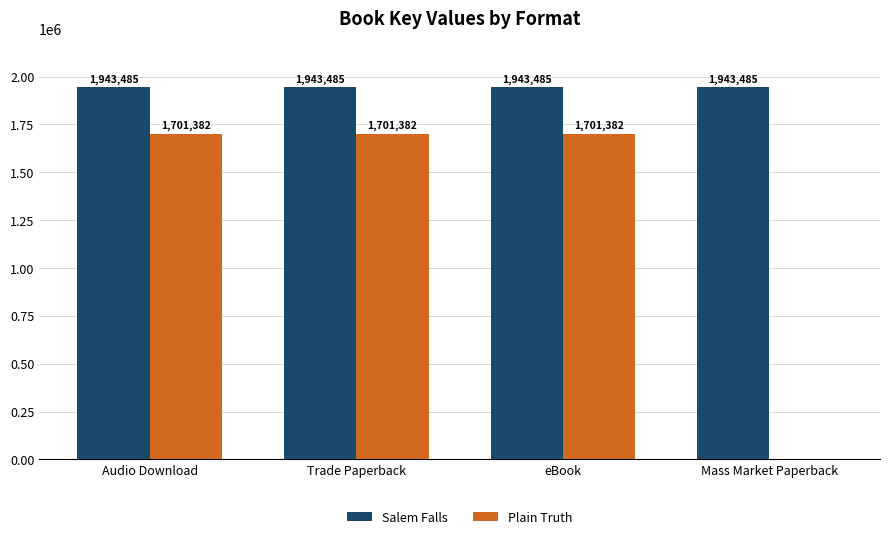

Reading left to right, transcribe all the data shown in this chart.

Salem Falls: 1943485	1943485	1943485	1943485
Plain Truth: 1701382	1701382	1701382	0